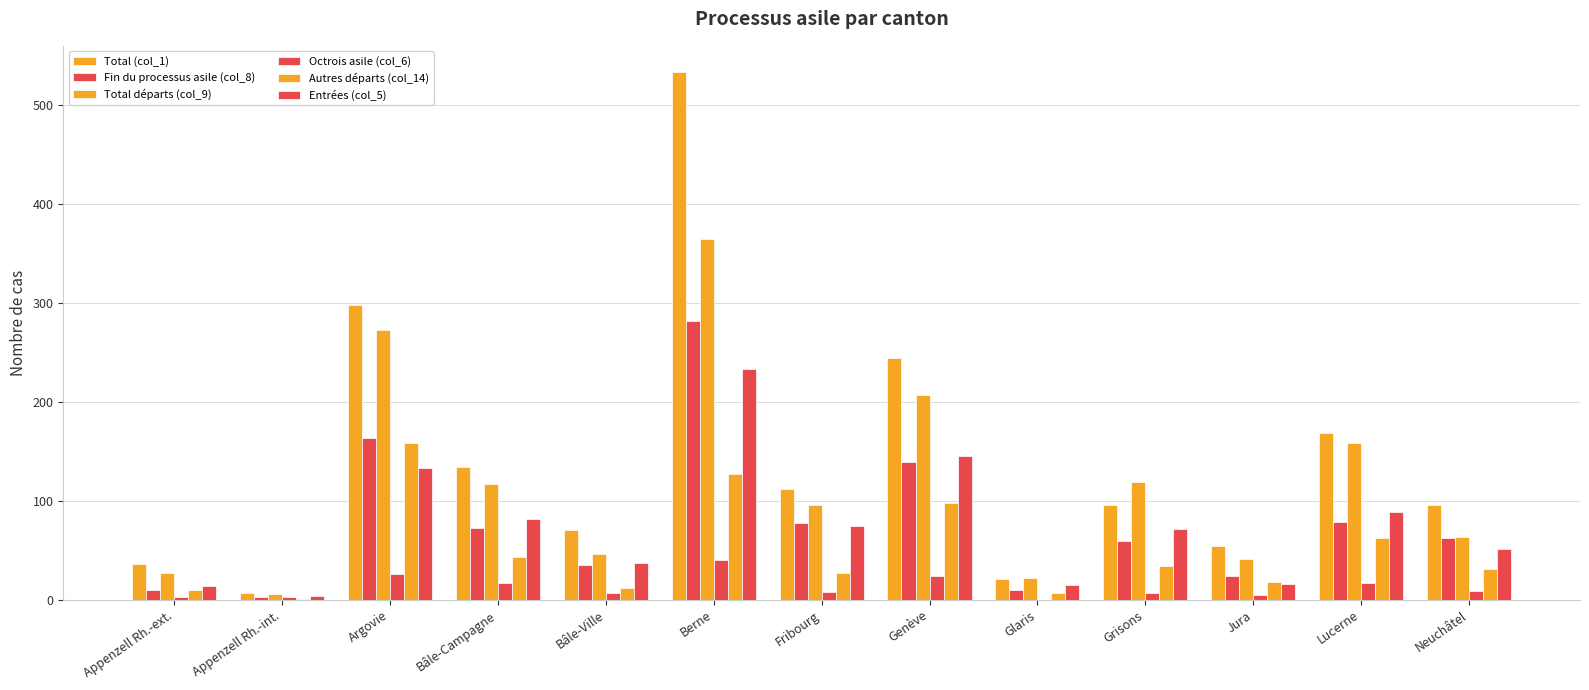

Count the number of categories in the chart.

13